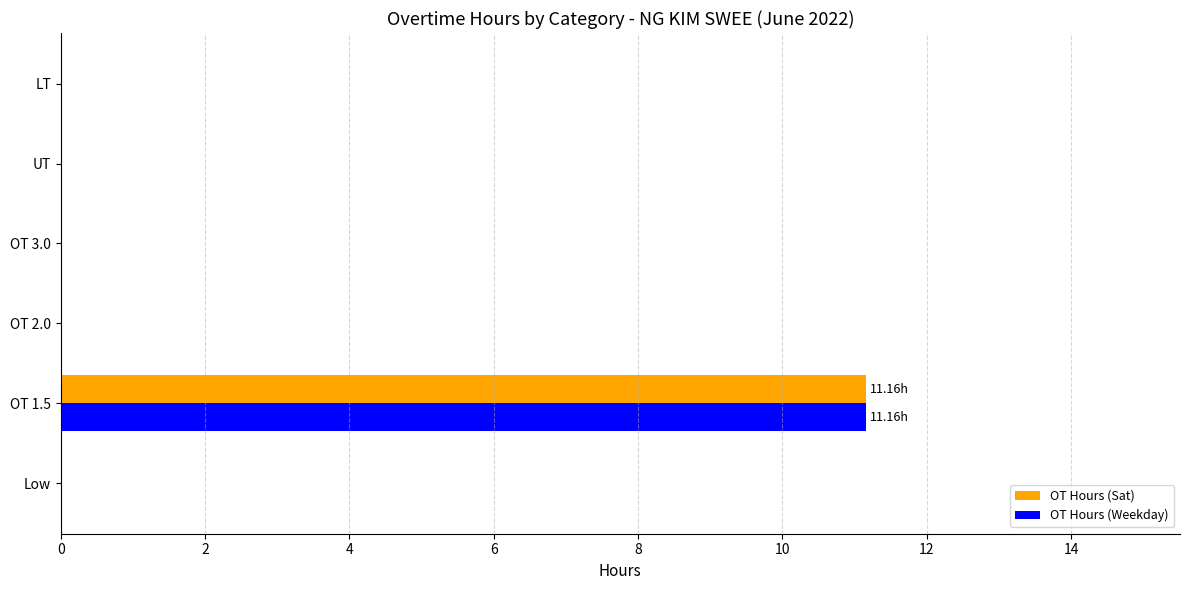

At which category is the sum across all series the highest?

OT 1.5